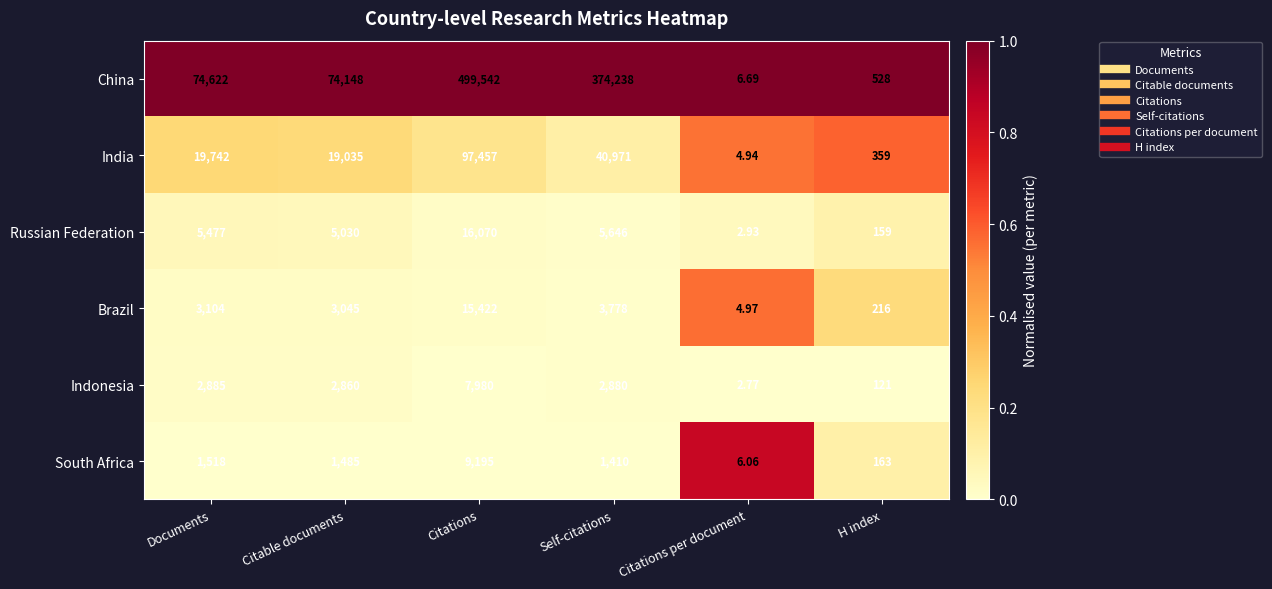

Between Self-citations and H index, which series saw the biggest shift?

China